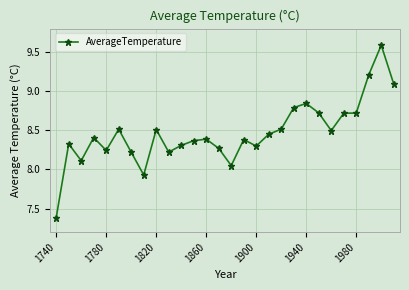

What is the difference between the maximum and second lowest values?

1.7